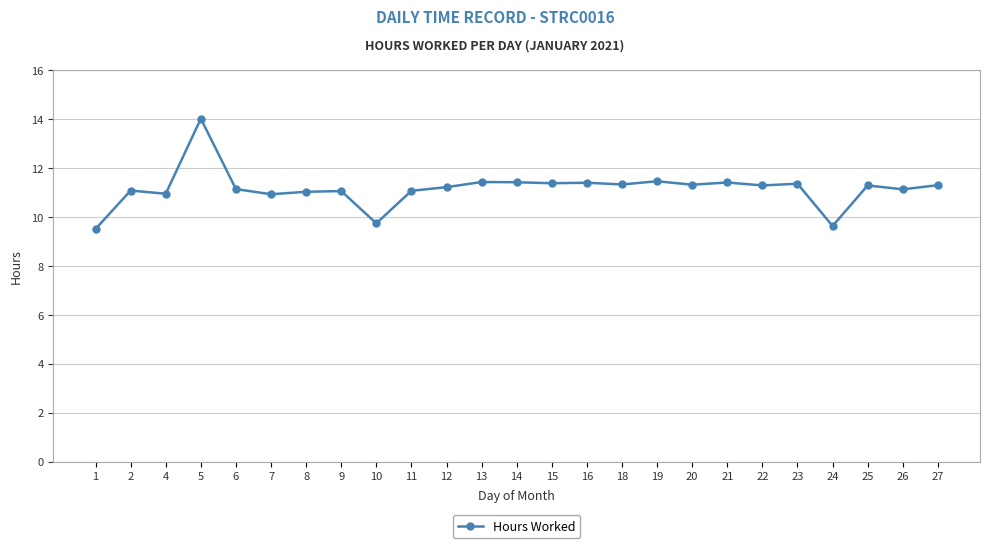

What is the value of the 1st point from the left?

9.5